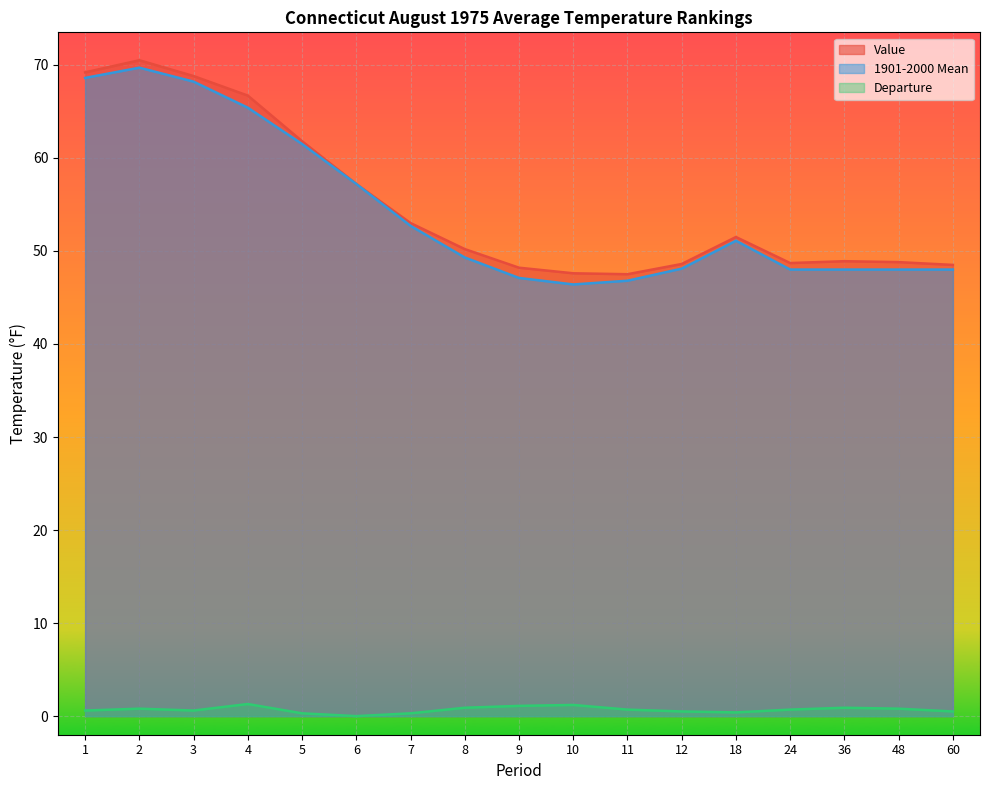

What is the difference between the Departure values at 9 and 36?

0.2